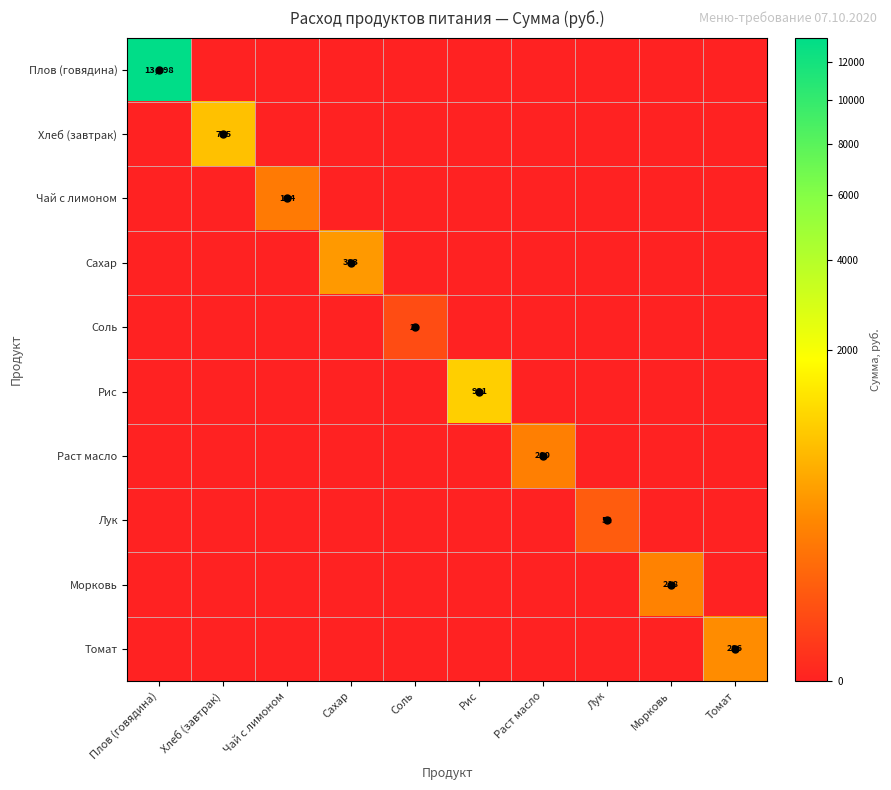

Count the number of categories in the chart.

10